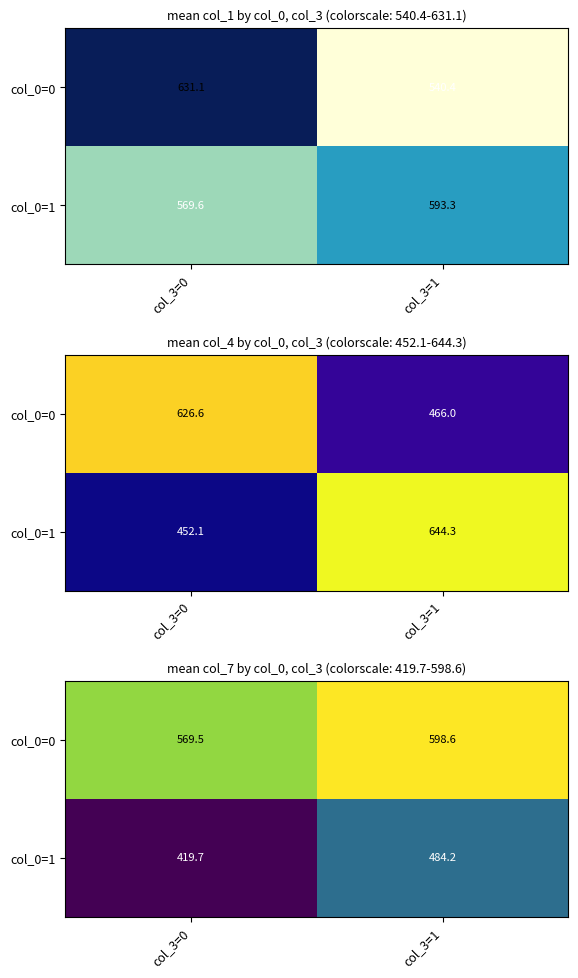

At which label does col_0=1 first exceed 484?

col_3=1